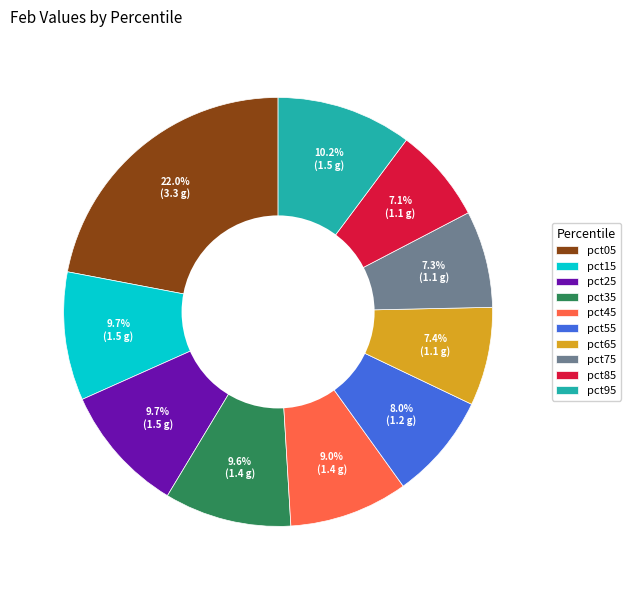

To the nearest percent, what is the combined percentage of pct45 and pct65?

16%